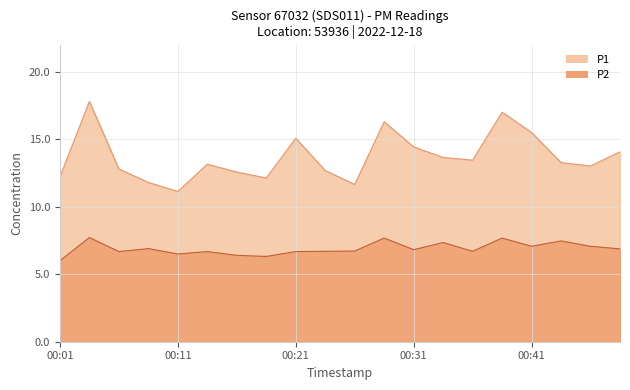

Which has a higher value, 00:28 or 00:04?

00:04